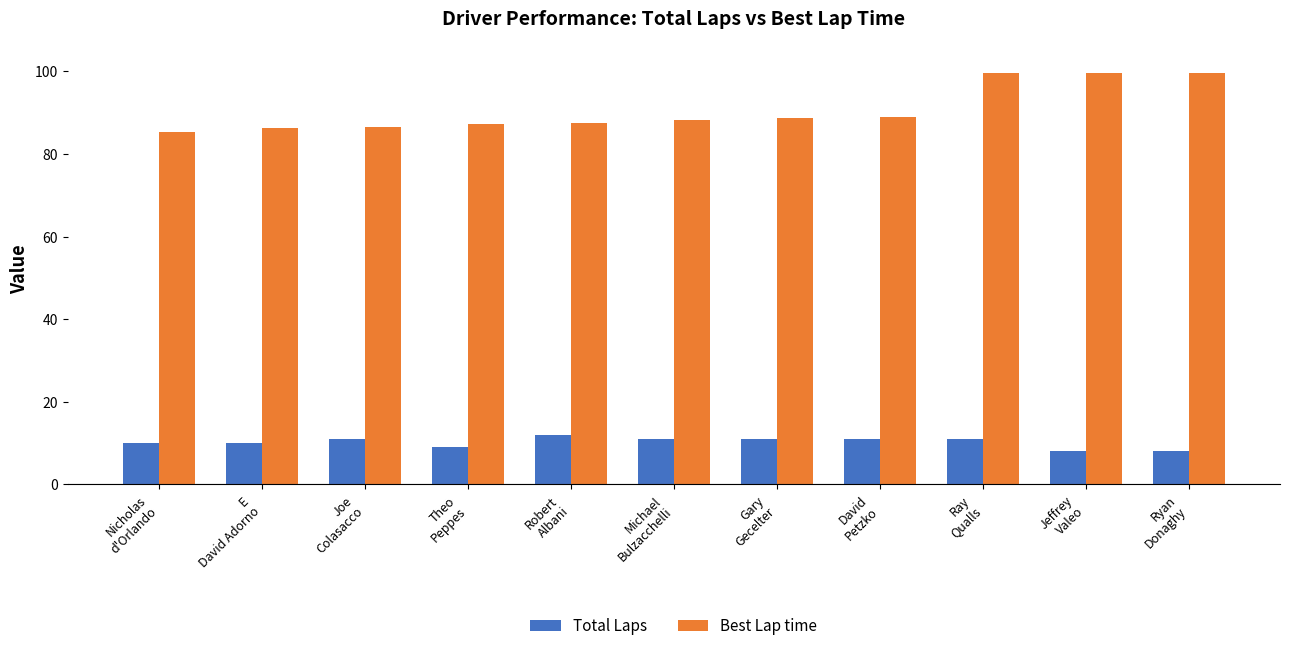

Is it true that Total Laps equals 8.0 at Jeffrey
Valeo?

True